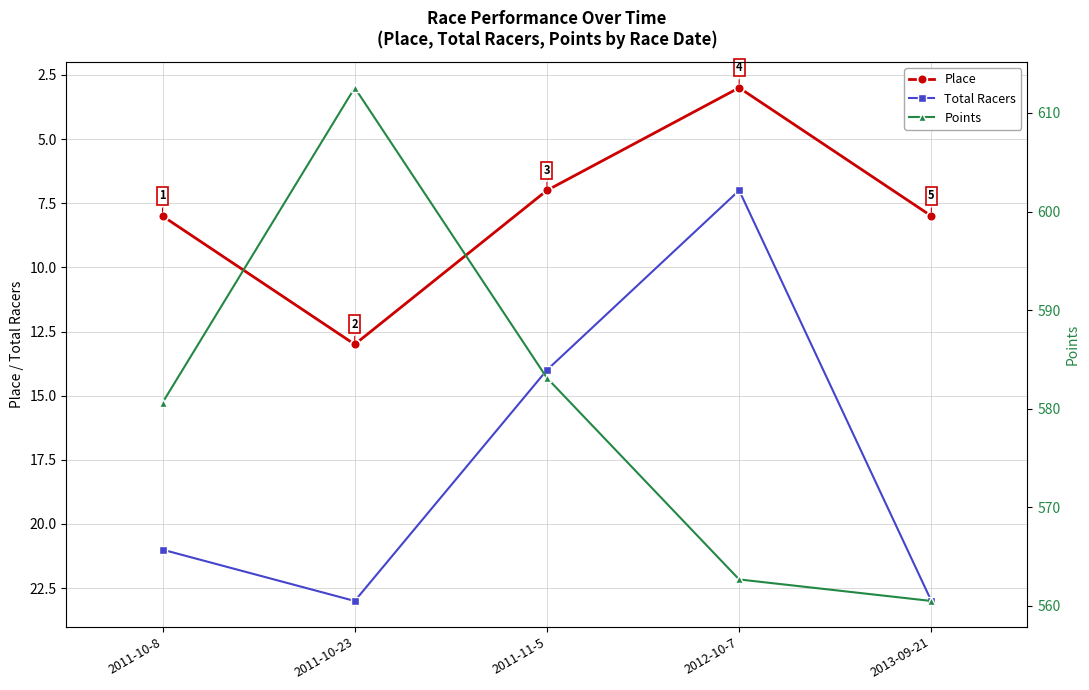

Which has a higher value, 2011-10-8 or 2011-10-23?

2011-10-23